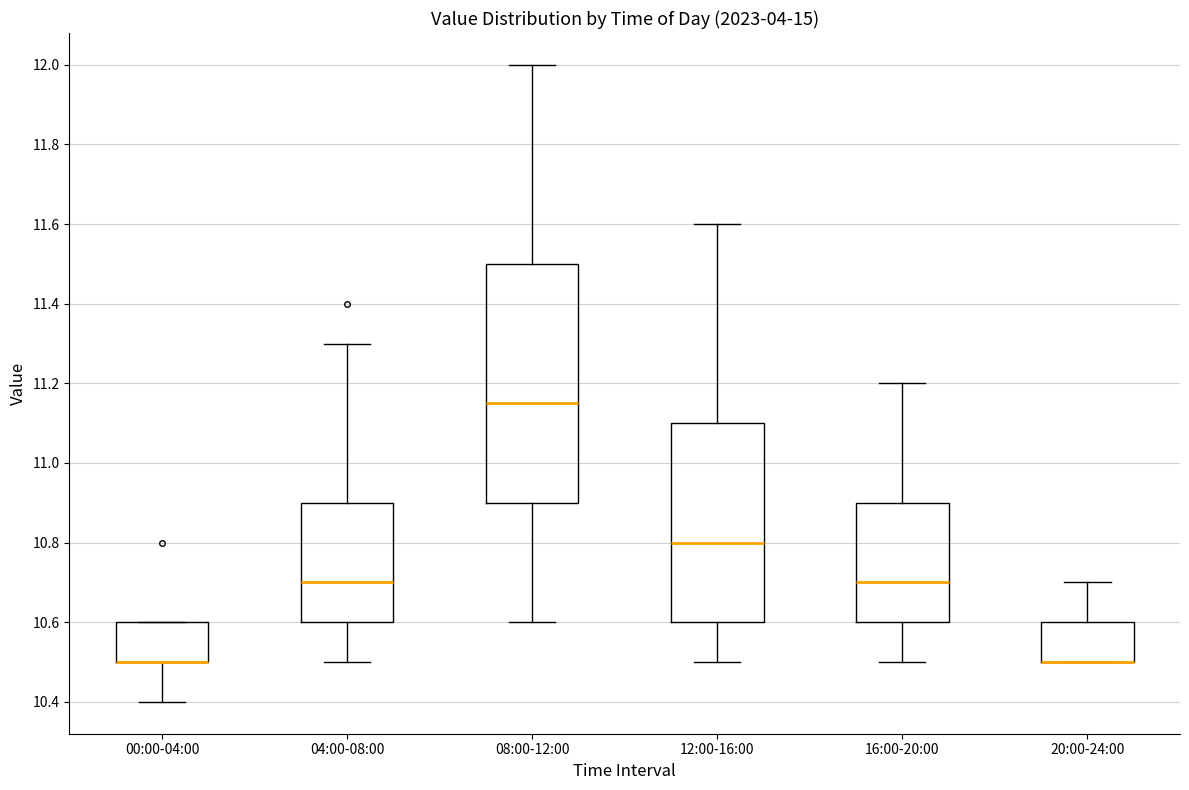

Which box is the tallest, from its lower edge to its upper edge?

08:00-12:00